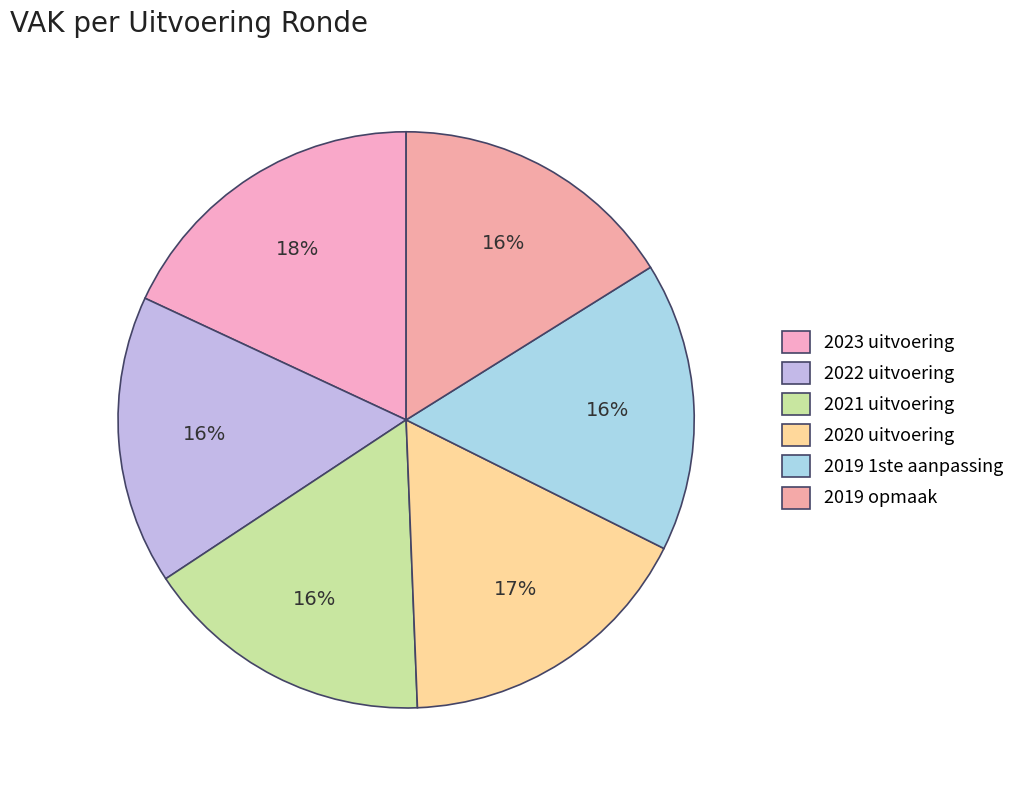

What percentage is NOT represented by 2019 1ste aanpassing?

83.8%